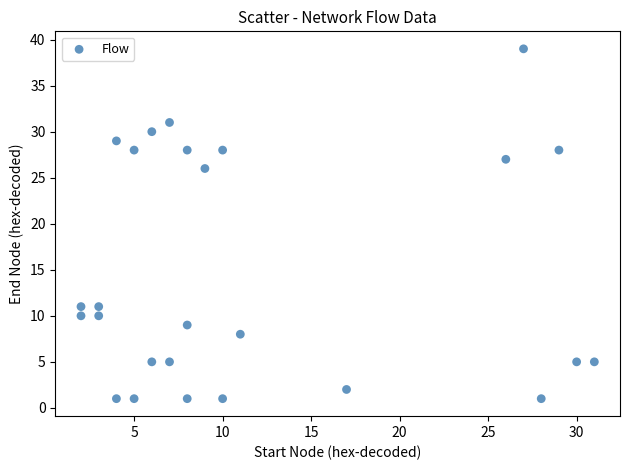

What Y value in the scatter plot is closest to 20?

26